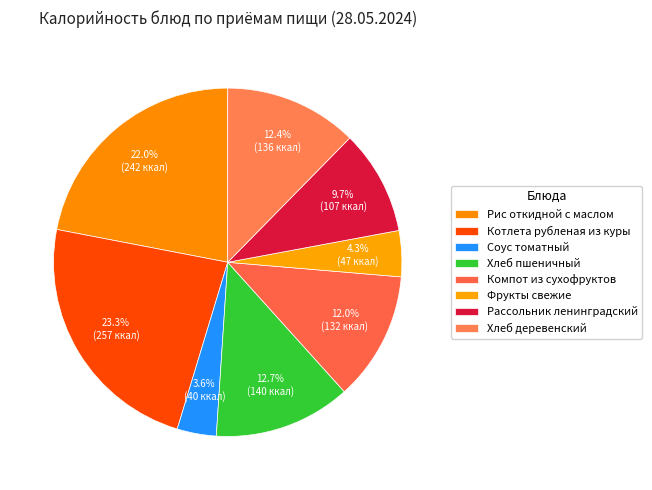

Do Хлеб деревенский and Котлета рубленая из куры together represent more than half of the pie?

No